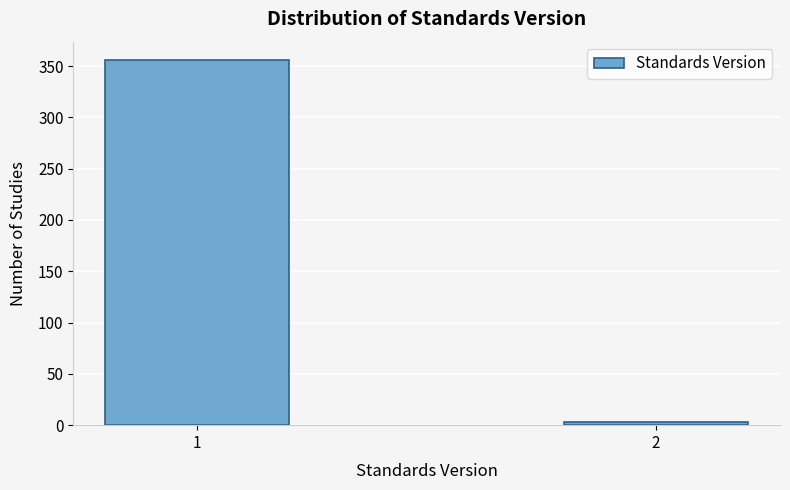

Reading left to right, list all the values displayed in this chart.

356	3